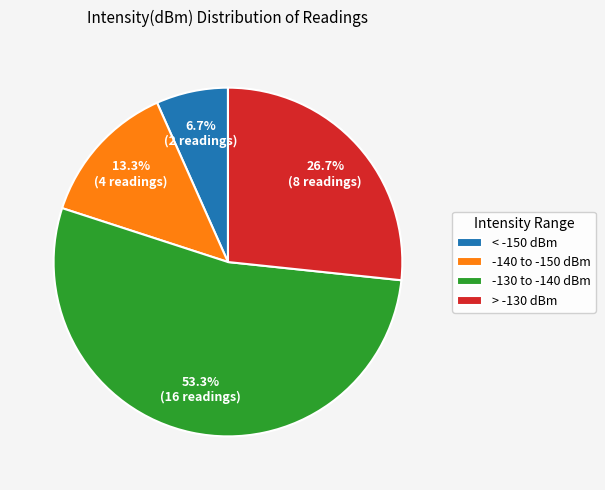

What is the total percentage of < -150 dBm and -130 to -140 dBm?

60.0%